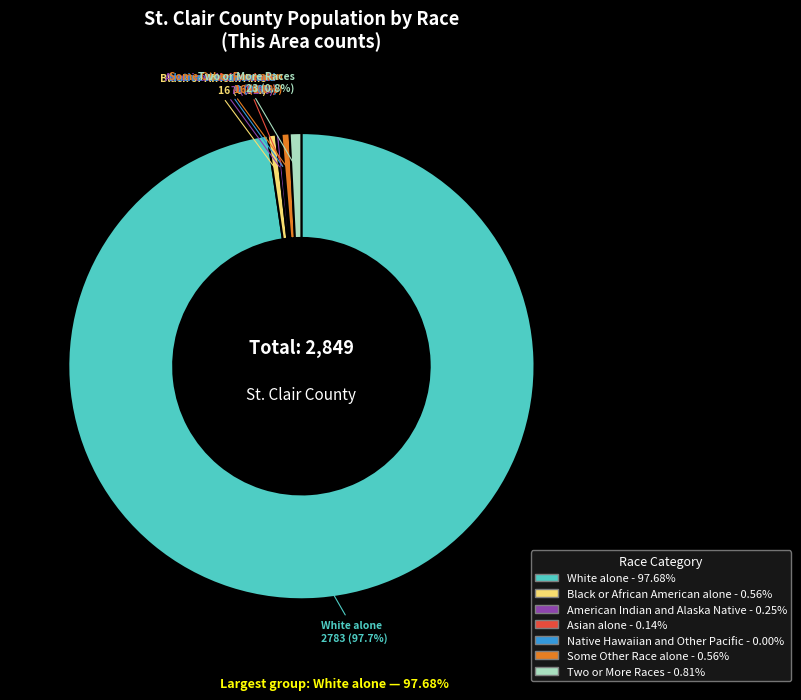

Between Two or More Races and Asian alone, which is larger?

Two or More Races